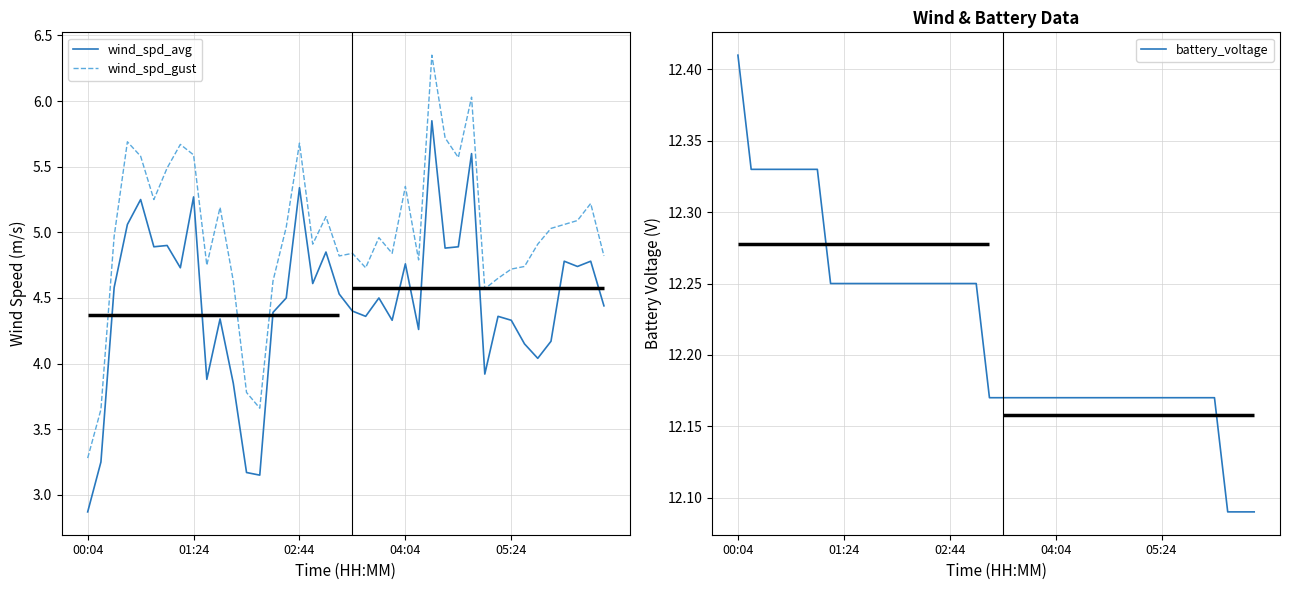

Read the battery_voltage value at 28.

12.2